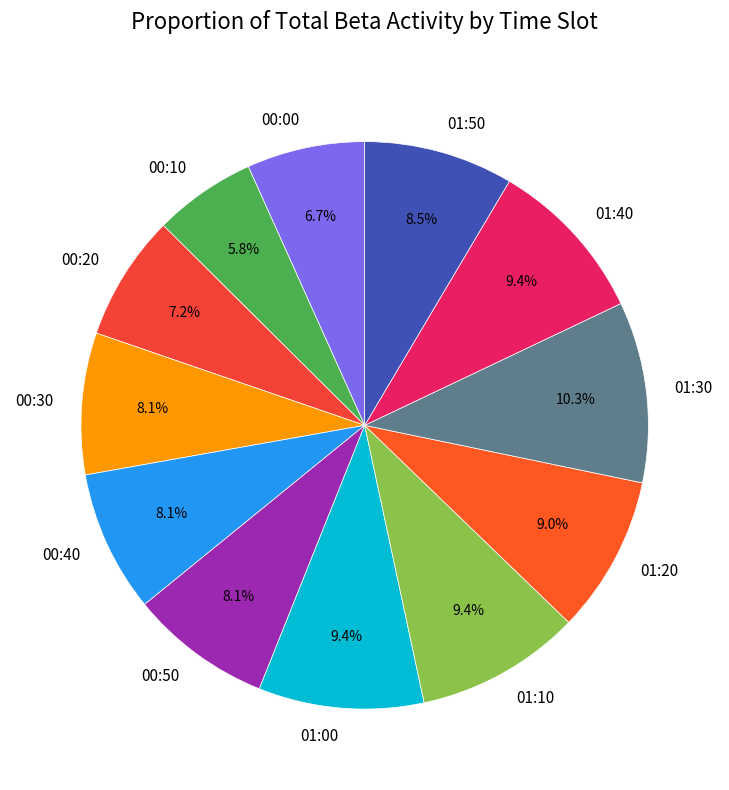

How much of the chart is everything except 00:00?

93.3%